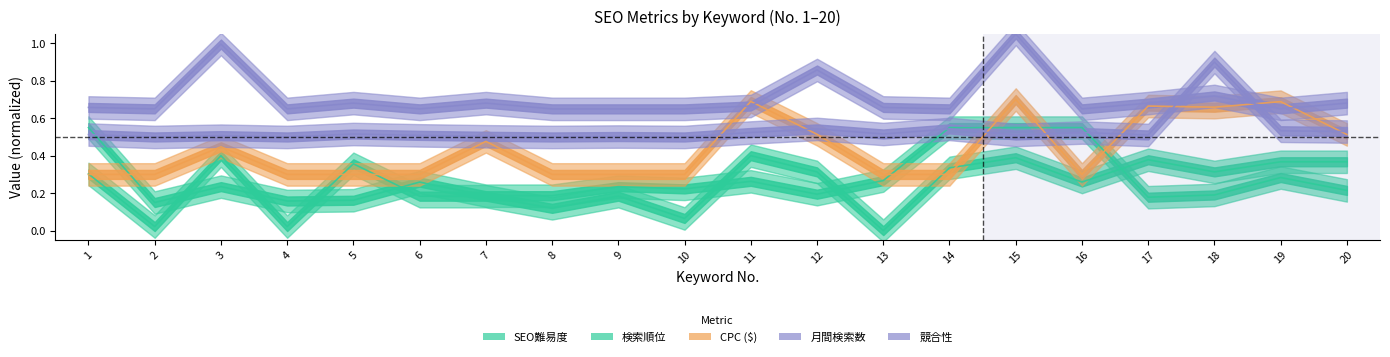

What is the total value across all series at 6?

1.9